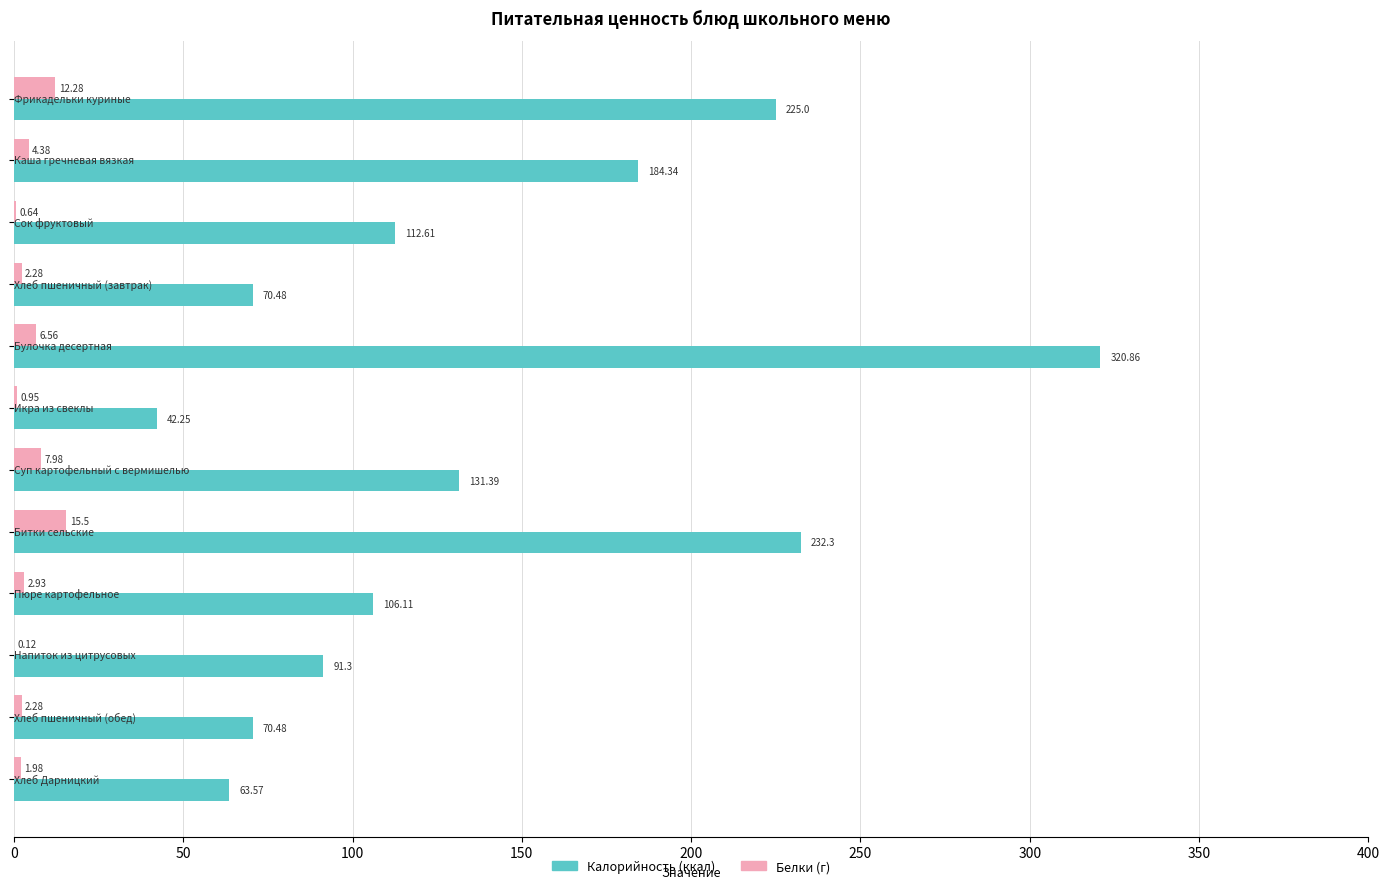

How many categories are shown in the chart?

12